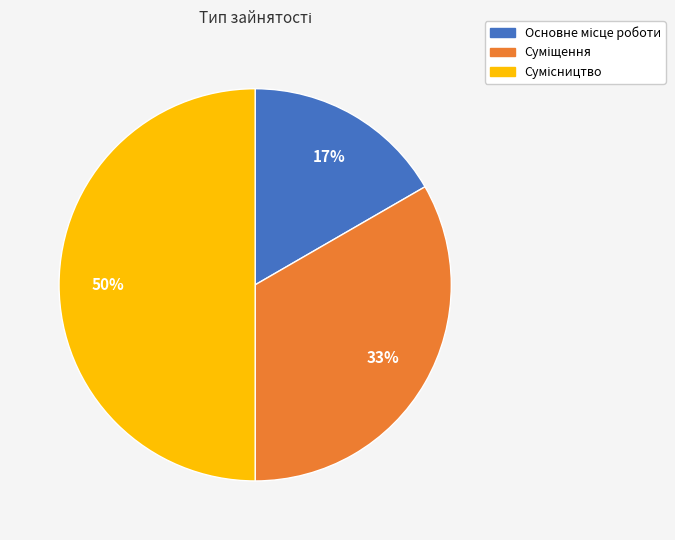

To the nearest percent, what is the difference between the largest and smallest slice percentages?

33%